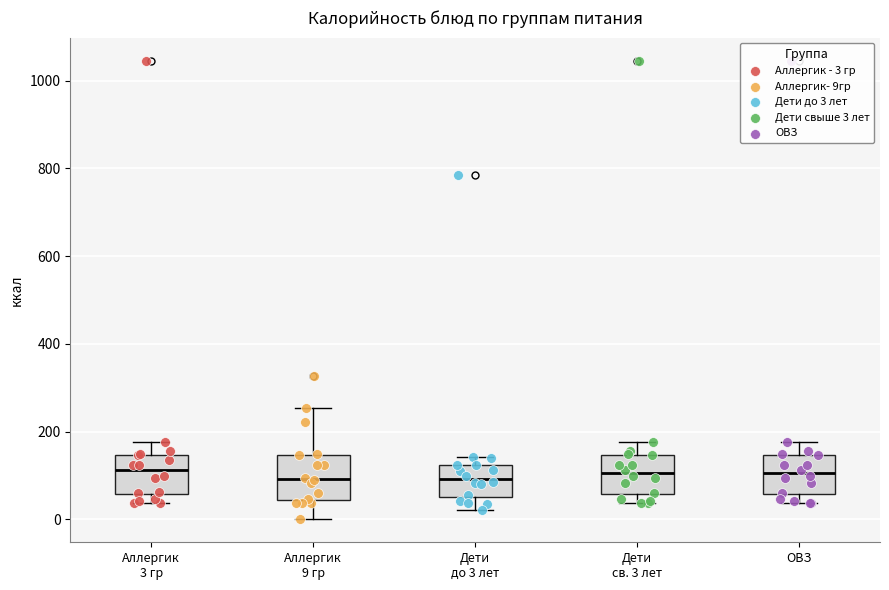

Reading left to right, transcribe this box plot: for each box, give where its median line is, the range the box spans, and where its two whiskers end, as read against the y-axis. The values are not printed on the chart, so give them approximately, as read against the axis.

Аллергик 3 гр: median 120, box 60 to 140, whiskers 40 to 180
Аллергик 9 гр: median 100, box 40 to 140, whiskers 0 to 260
Дети до 3 лет: median 100, box 60 to 120, whiskers 20 to 140
Дети св. 3 лет: median 100, box 60 to 140, whiskers 40 to 180
ОВЗ: median 100, box 60 to 140, whiskers 40 to 180